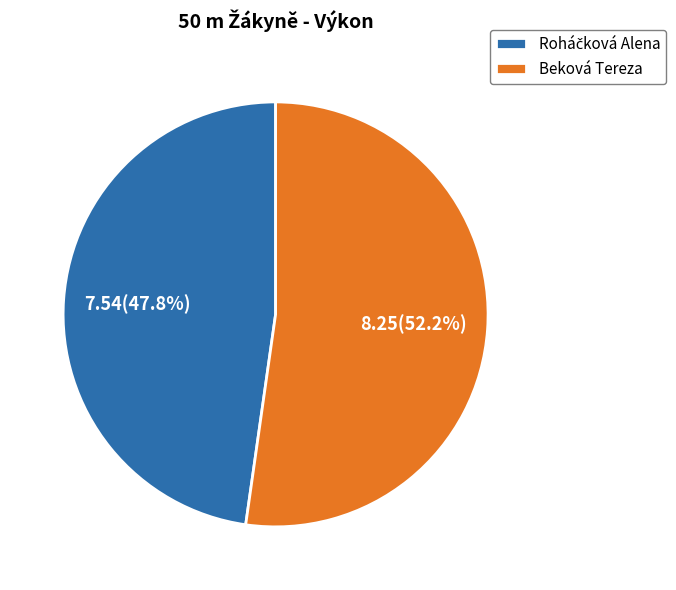

What portion of the pie excludes Beková Tereza?

47.8%